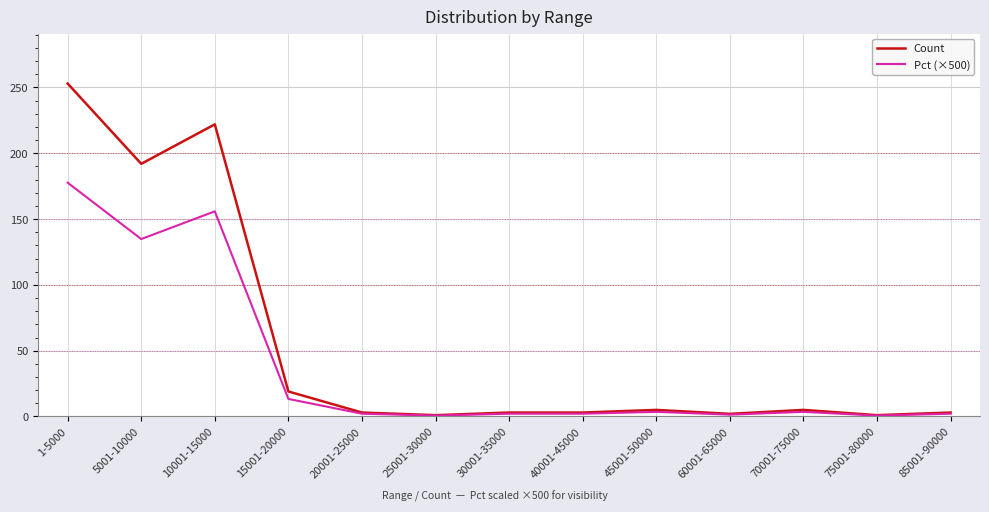

Is it true that Pct (×500) equals 0.7 at 25001-30000?

True